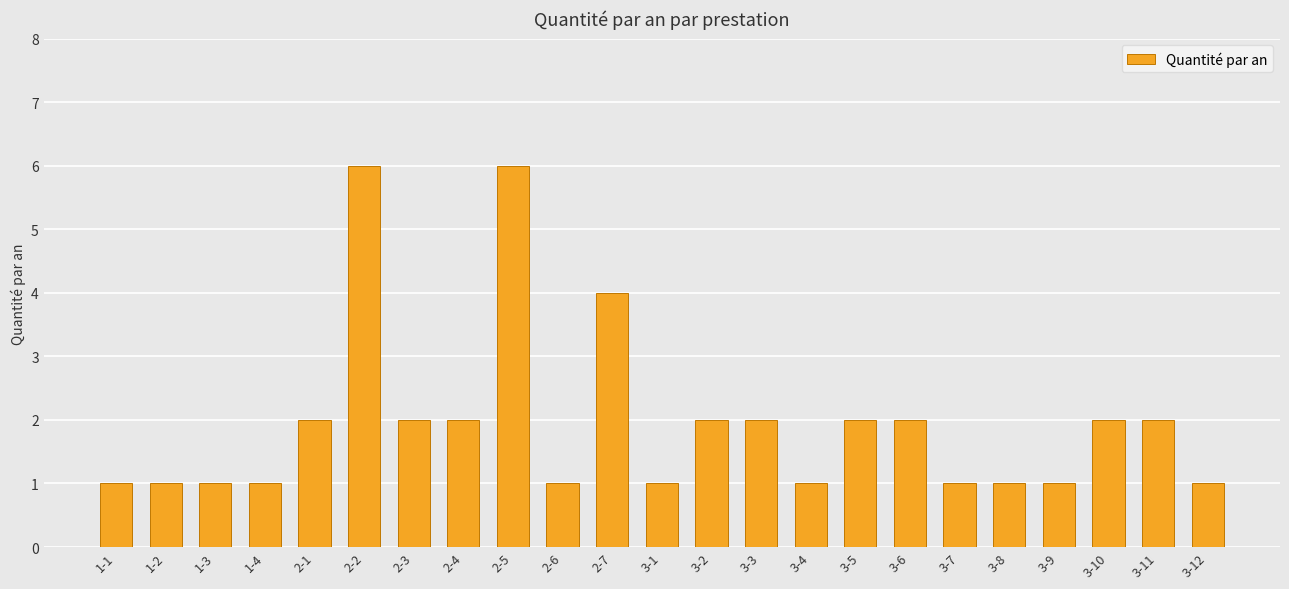

What is the label of the 12th bar from the left?

3-1